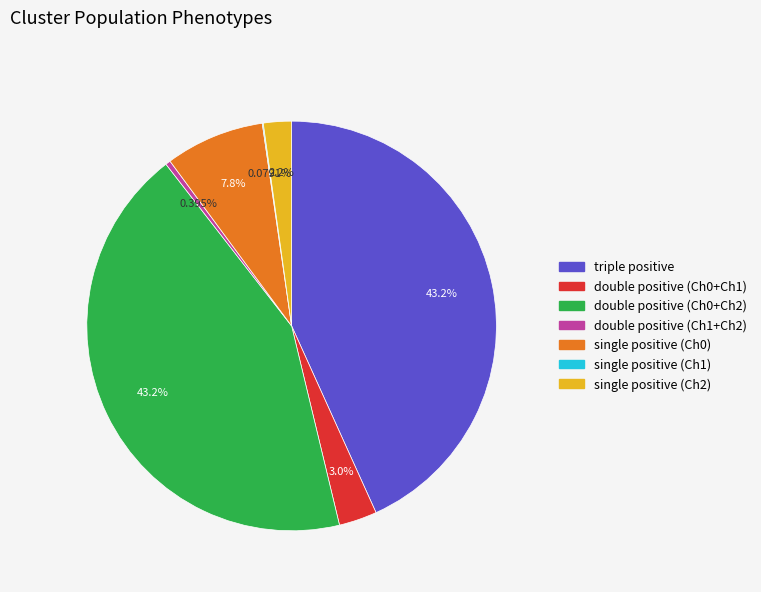

True or false: double positive (Ch0+Ch1) accounts for 3% of the total.

True